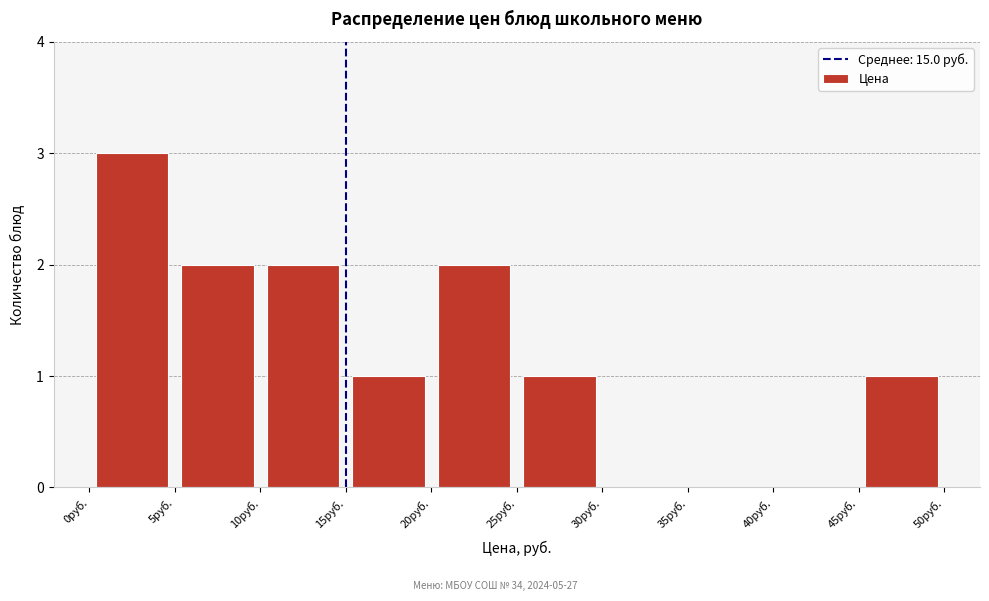

Reading left to right, transcribe this chart: for each bar, give the range it covers on the x-axis and its height. The values are not printed on the chart, so give them approximately, as read against the axis.

0 to 5: 3
5 to 10: 2
10 to 15: 2
15 to 20: 1
20 to 25: 2
25 to 30: 1
30 to 35: 0
35 to 40: 0
40 to 45: 0
45 to 50: 1